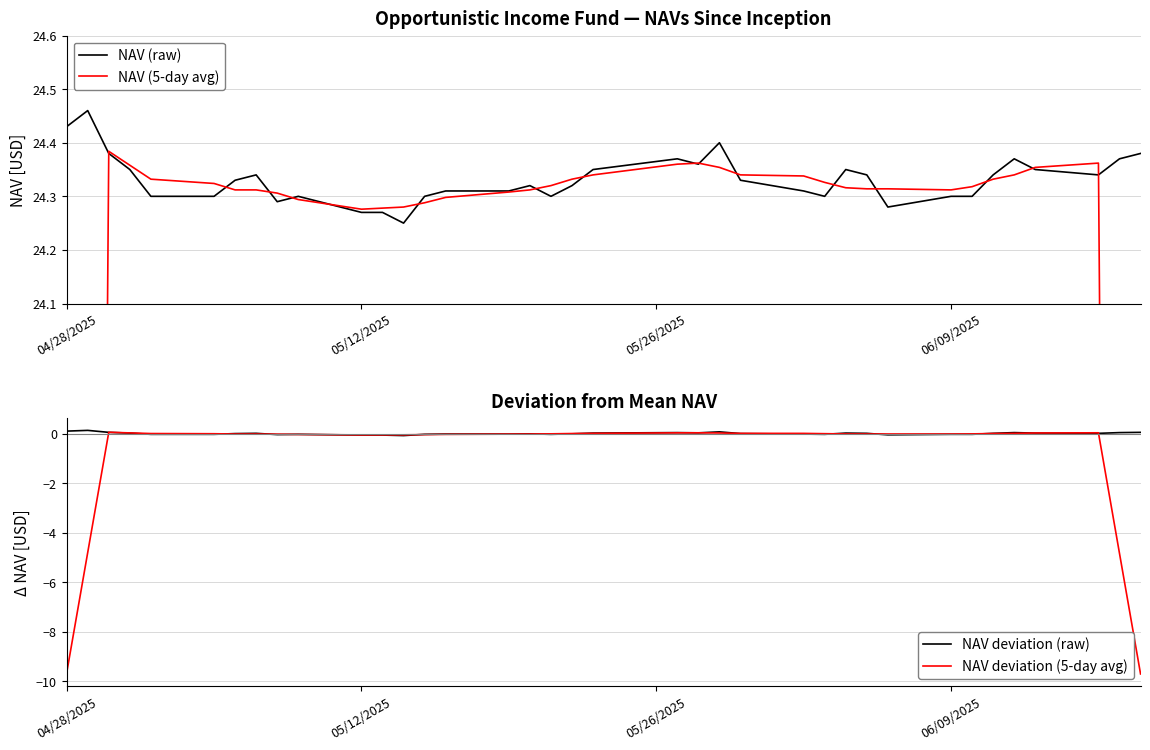

True or false: NAV deviation (raw) and NAV (raw) intersect in this chart.

False